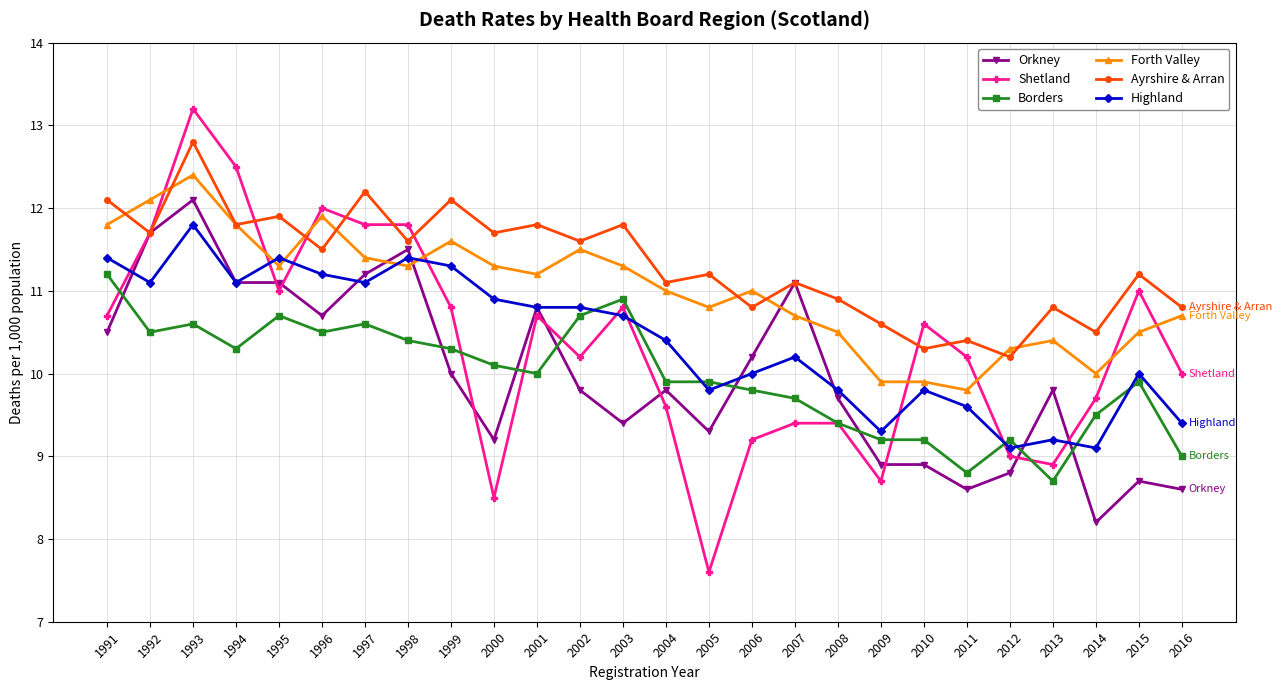

How many data points in Ayrshire & Arran are less than 11?

9